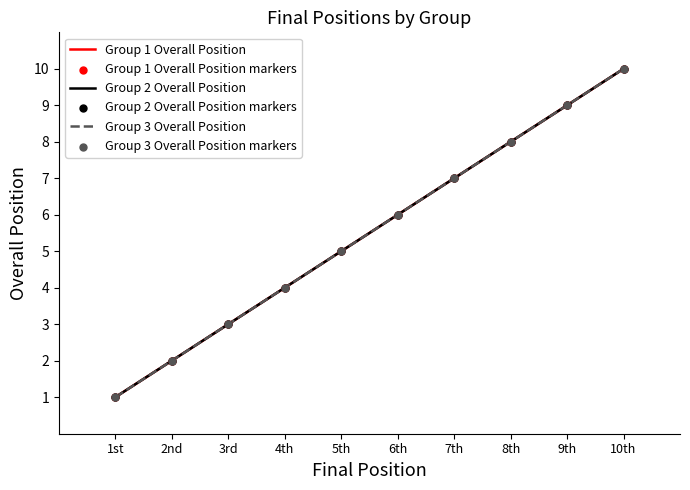

Which series has the largest total across all categories?

Group 1 Overall Position